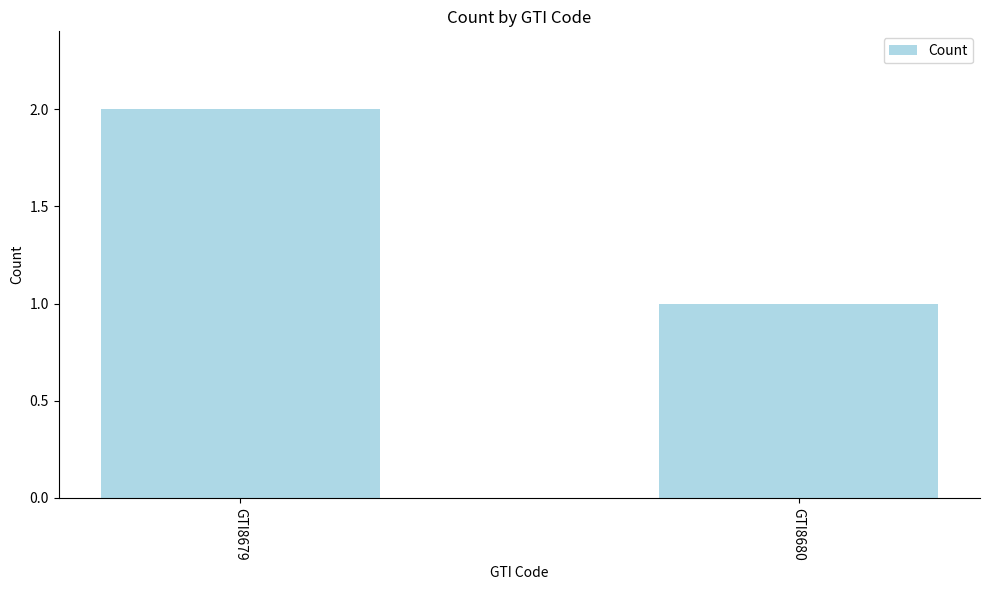

What is the ratio of the value at GTI8679 to the value at GTI8680?

2.0